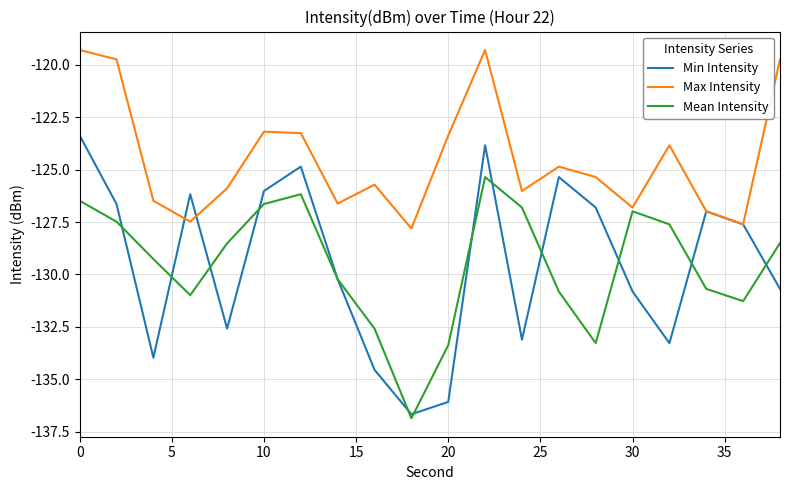

What is the average value of the Min Intensity series?

-129.5